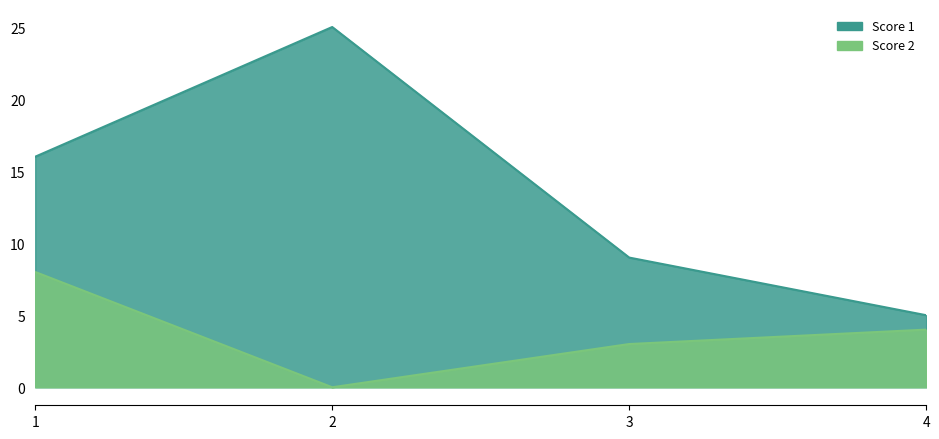

True or false: Score 1 and Score 2 intersect in this chart.

False